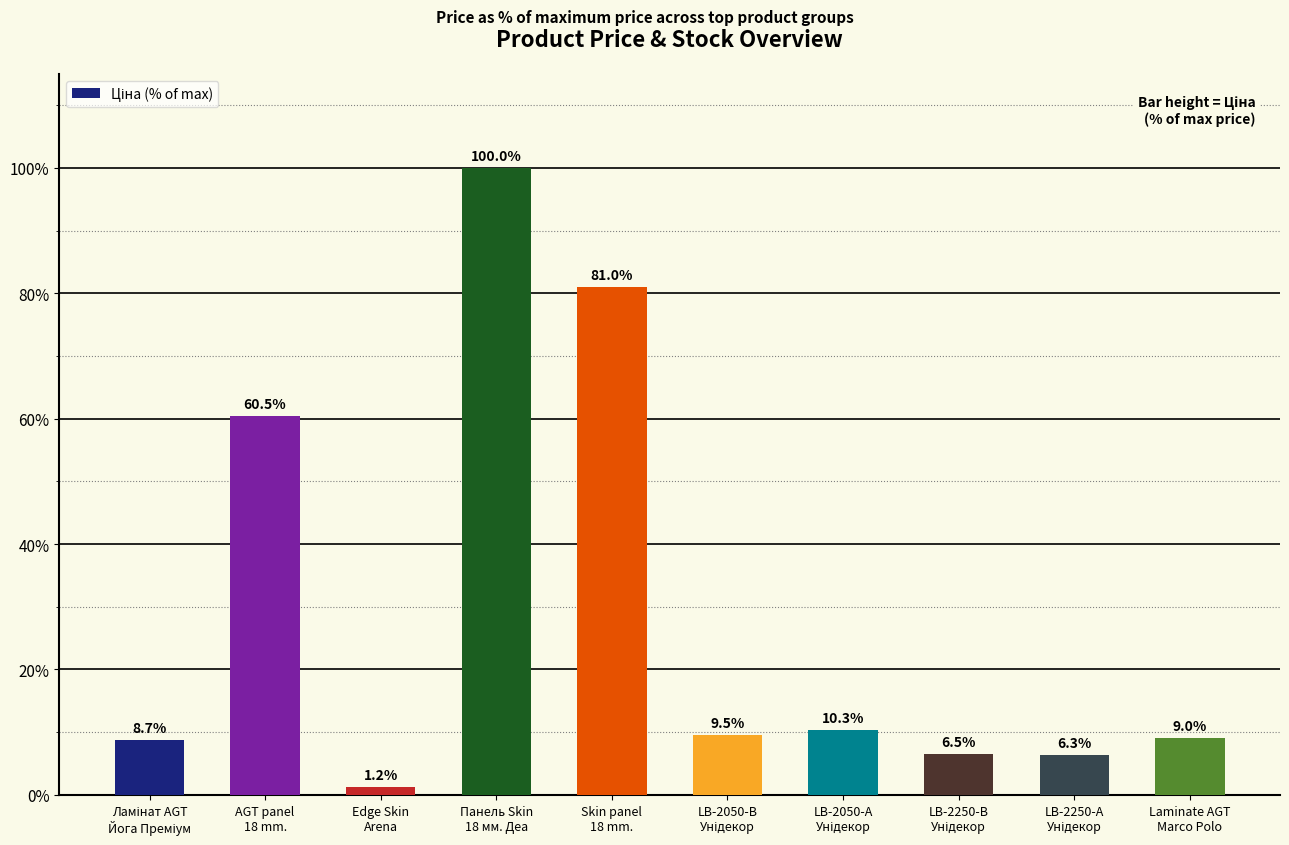

What position from the left is Панель Skin
18 мм. Деа?

4